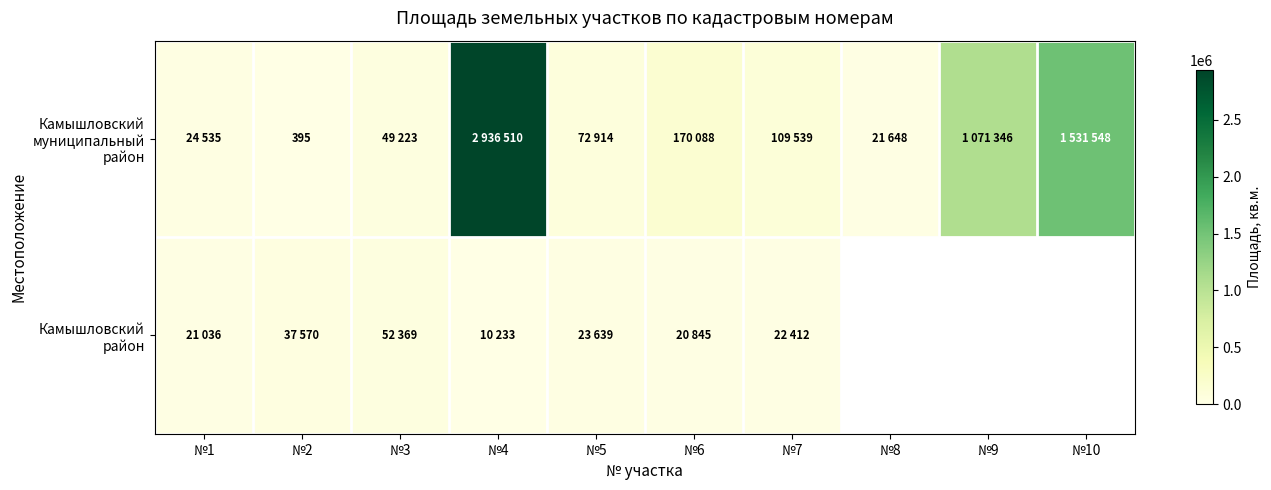

Where does the Камышловский район series first go above 37570?

№3